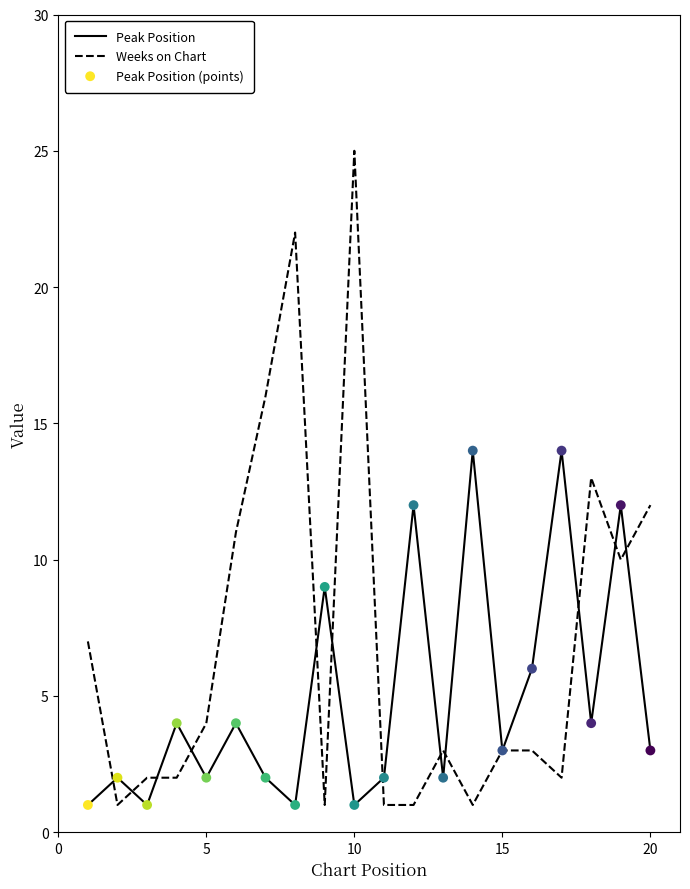

Which series has the widest spread of values?

Weeks on Chart